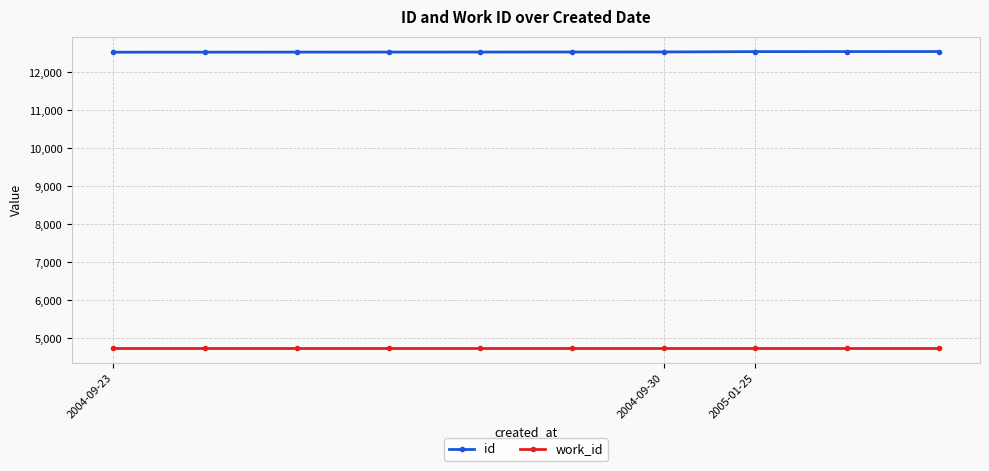

What is the average value of the id series?

12540